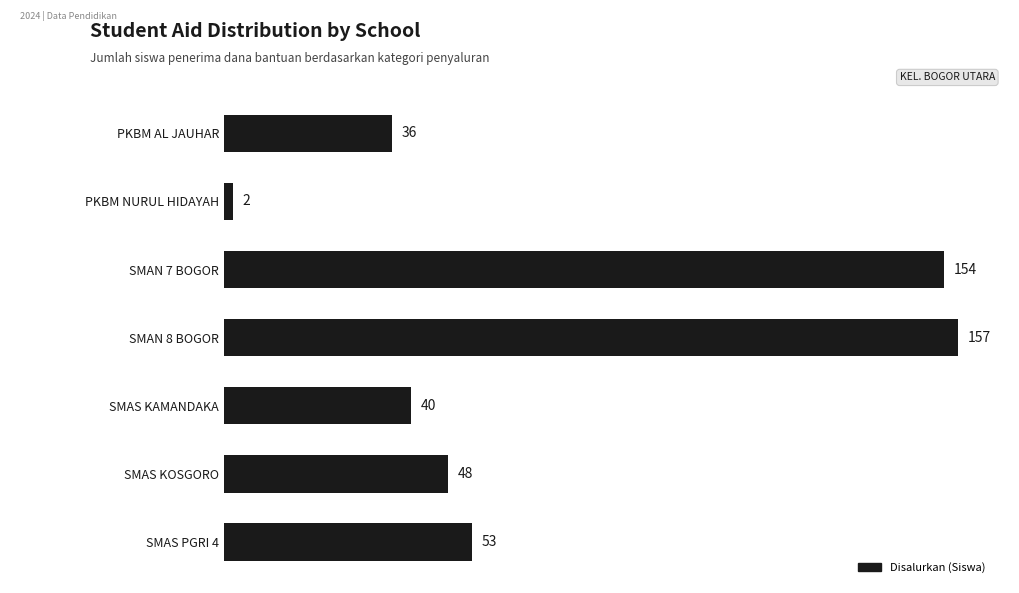

The value at SMAS KAMANDAKA is 40. True or false?

True